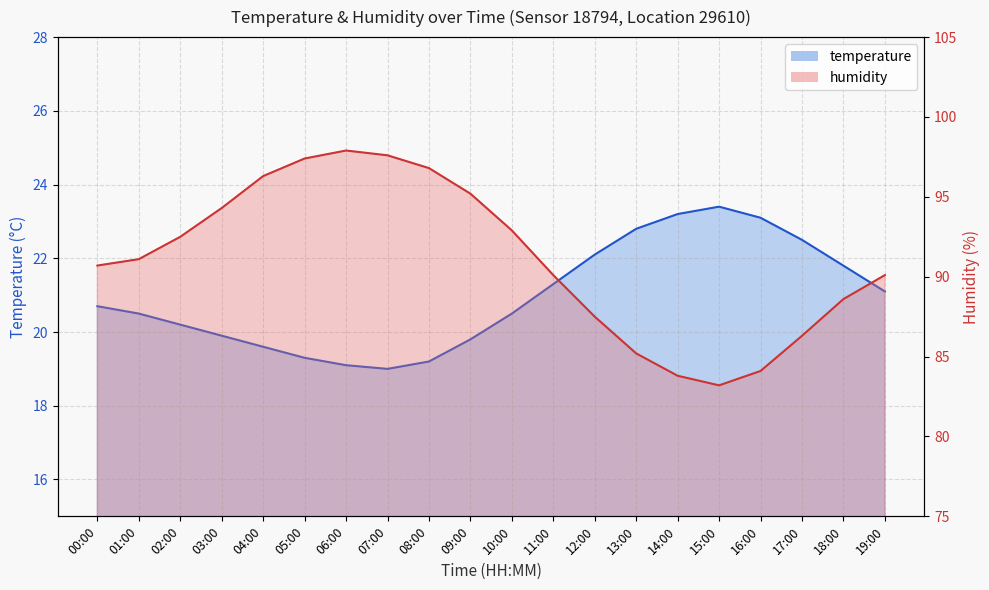

How many categories are shown in the chart?

20